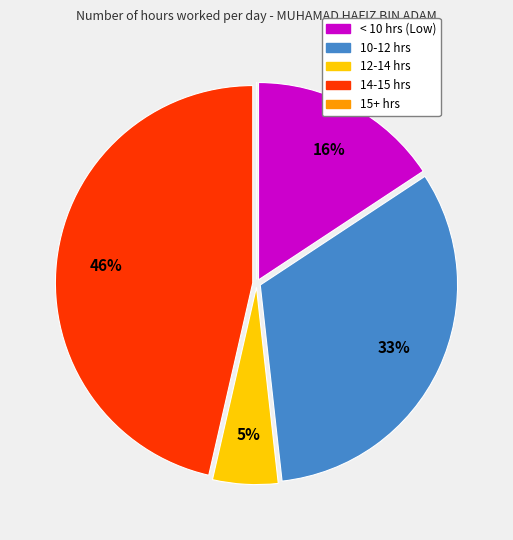

Is there any slice that represents more than half of the pie?

No